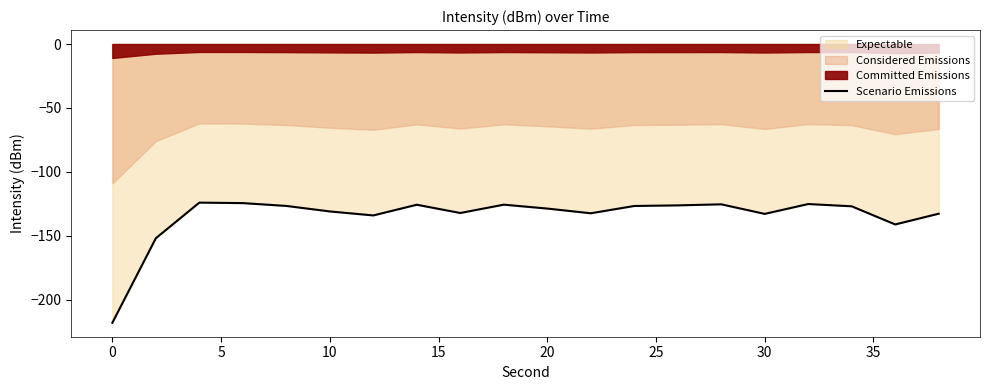

Which has a higher value, 40 or 10?

10